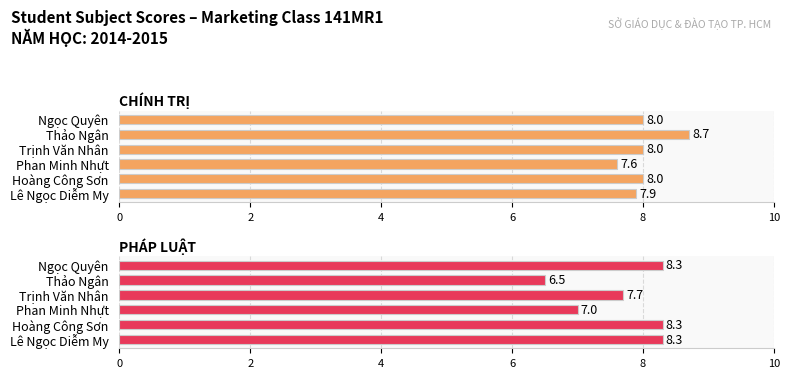

Is the value of PHÁP LUẬT at Hoàng Công Sơn greater than the value of CHÍNH TRỊ at Phan Minh Nhựt?

Yes